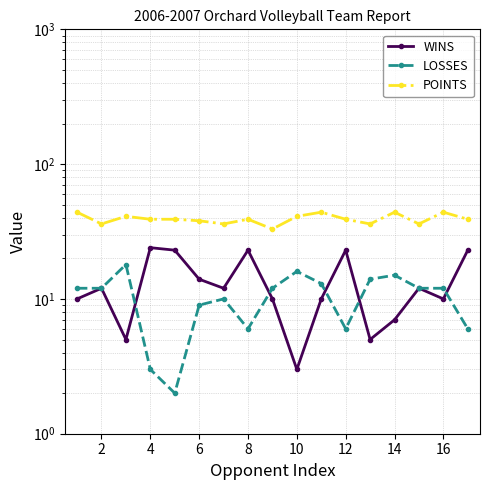

Is it true that WINS equals 23 at 8?

True